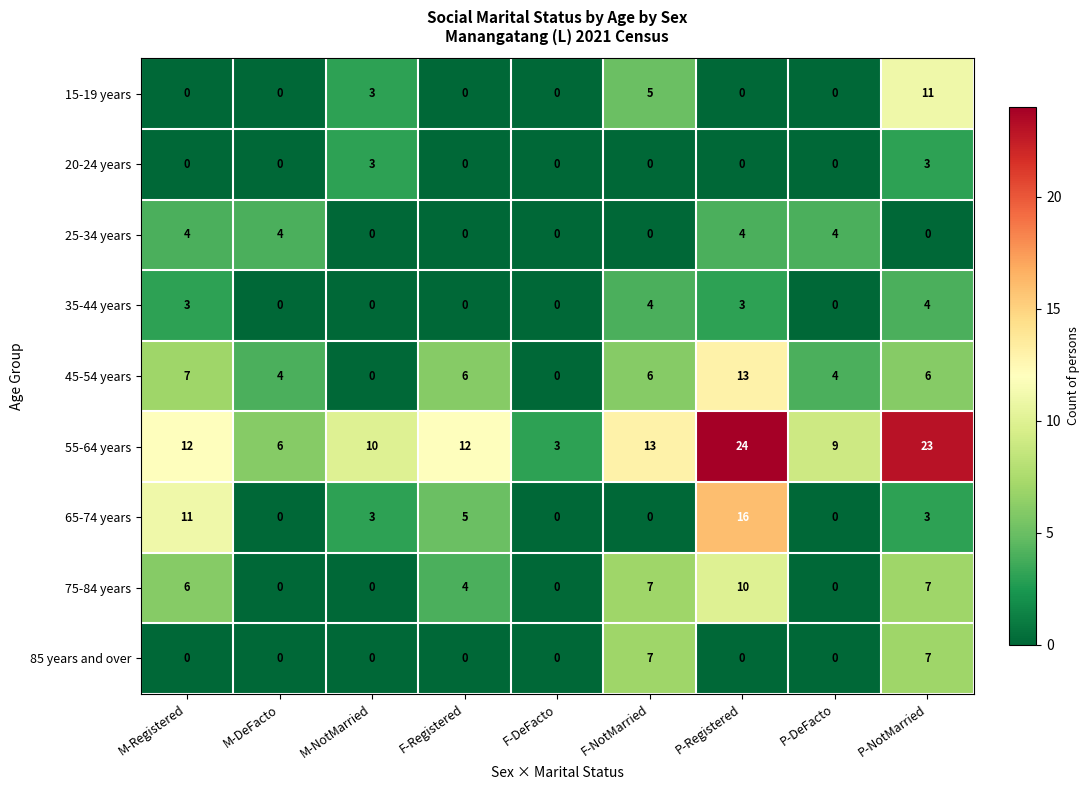

Count the number of categories in the chart.

9